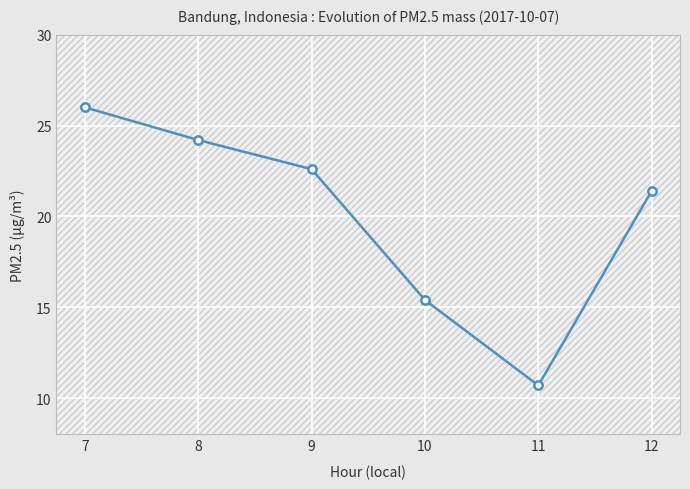

What is the approximate value at 9?

22.6